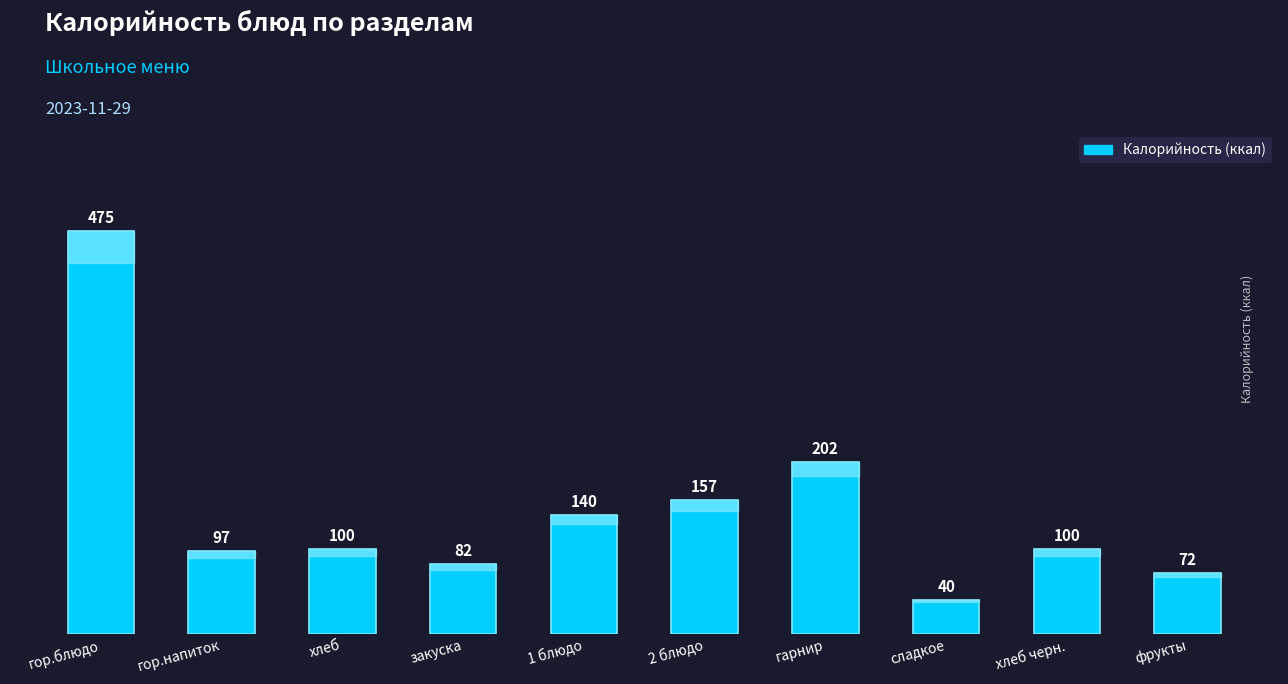

What is the difference between the second highest and minimum values?

162